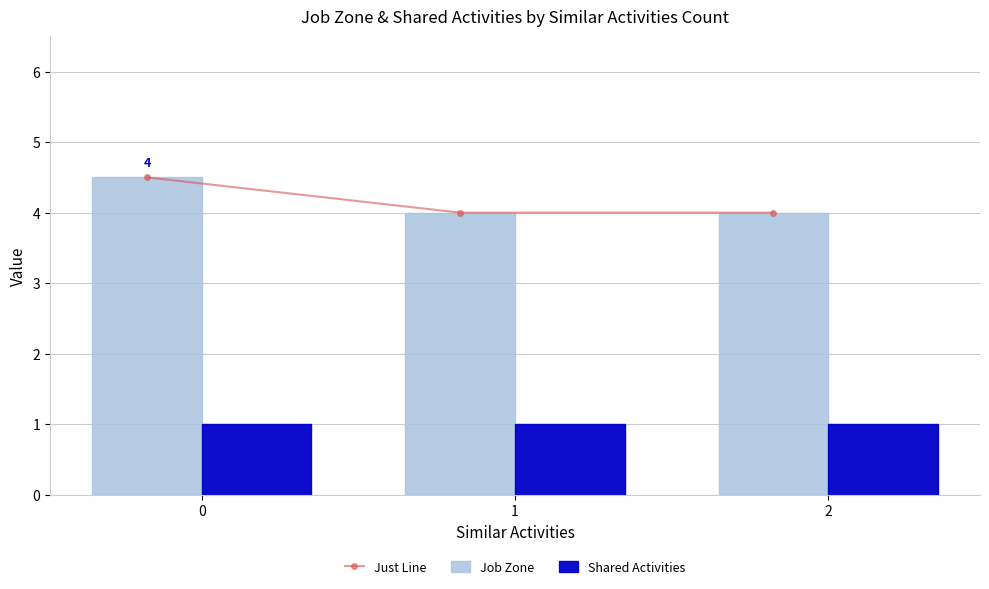

Reading left to right, extract all data points from this chart.

Just Line: 4.5	4.0	4.0
Job Zone: 4.5	4.0	4.0
Shared Activities: 1.0	1.0	1.0